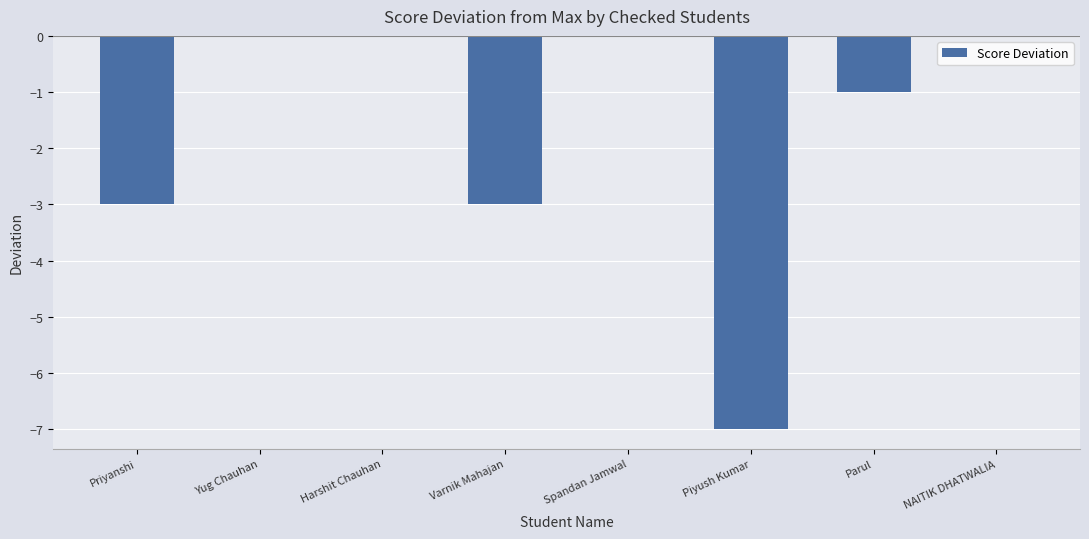

The value at Piyush Kumar is -7. True or false?

True